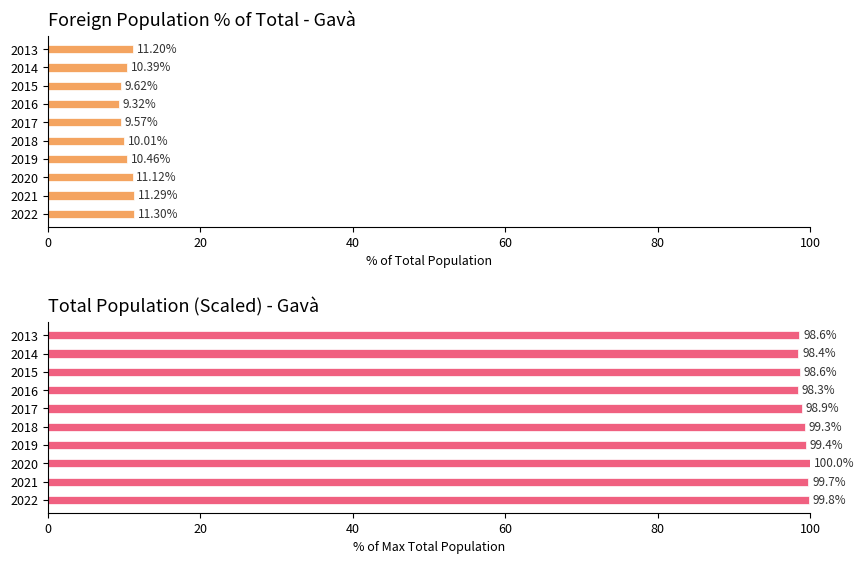

Reading right to left, list all the values displayed in this chart.

Foreign population % of total: 11.2	10.4	9.6	9.3	9.6	10.0	10.5	11.1	11.3	11.3
Total population (scaled): 98.6	98.4	98.6	98.3	98.9	99.3	99.4	100.0	99.7	99.8